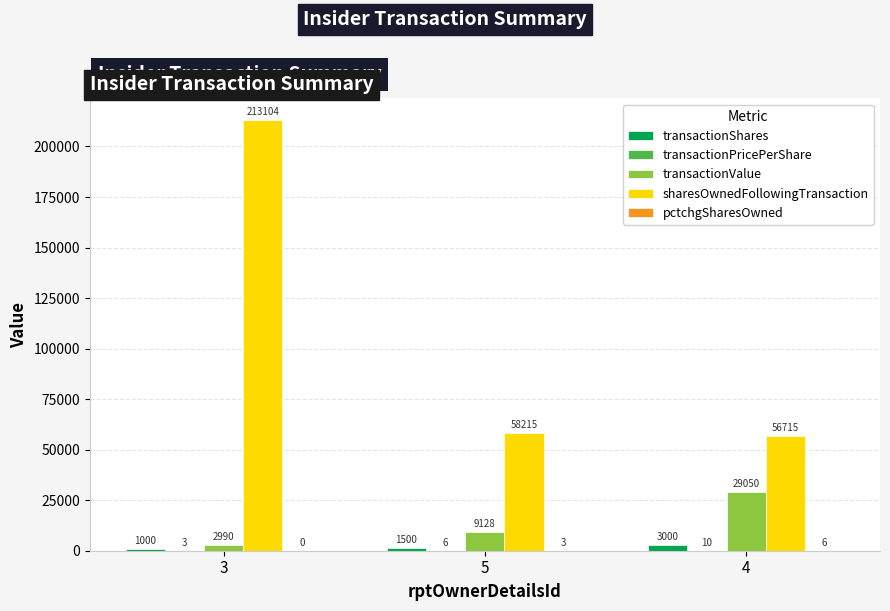

What is the maximum value shown in the chart?

213104.0